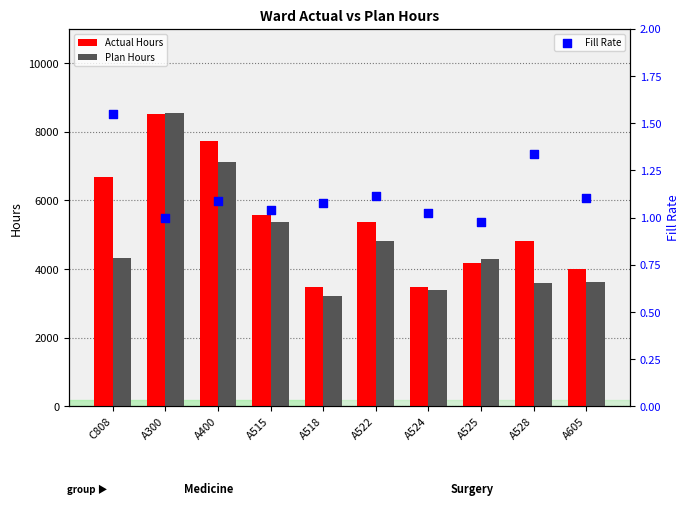

At which category is the sum across all series the highest?

A300